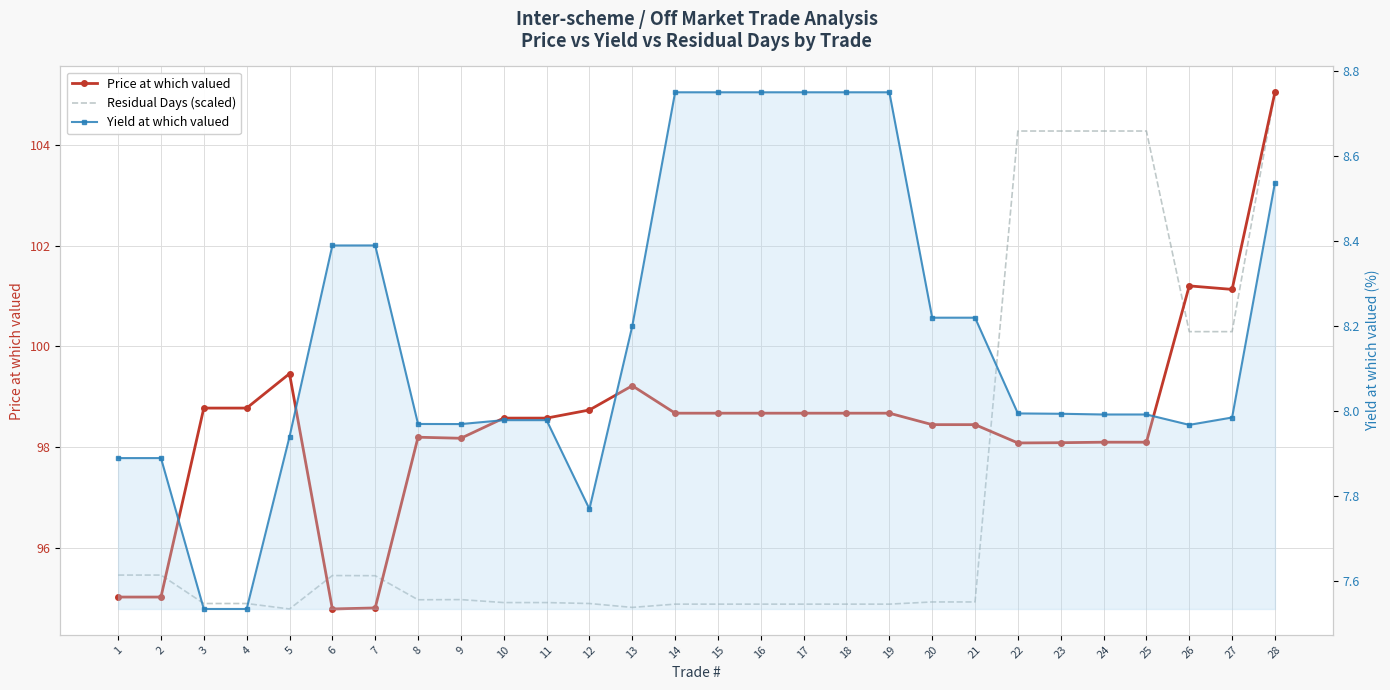

What is the value of the Residual Days (scaled) point at the 12th from the left?

94.9